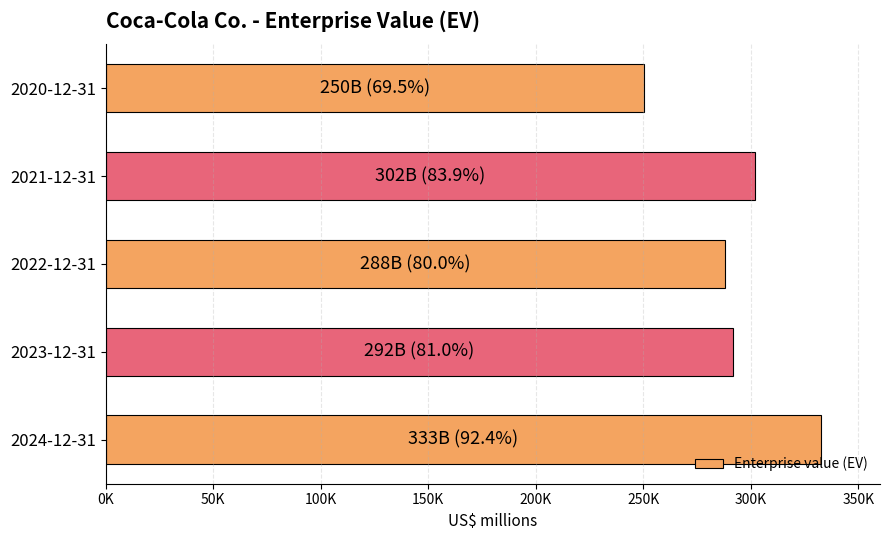

At which category does the chart reach its minimum across all series?

2020-12-31